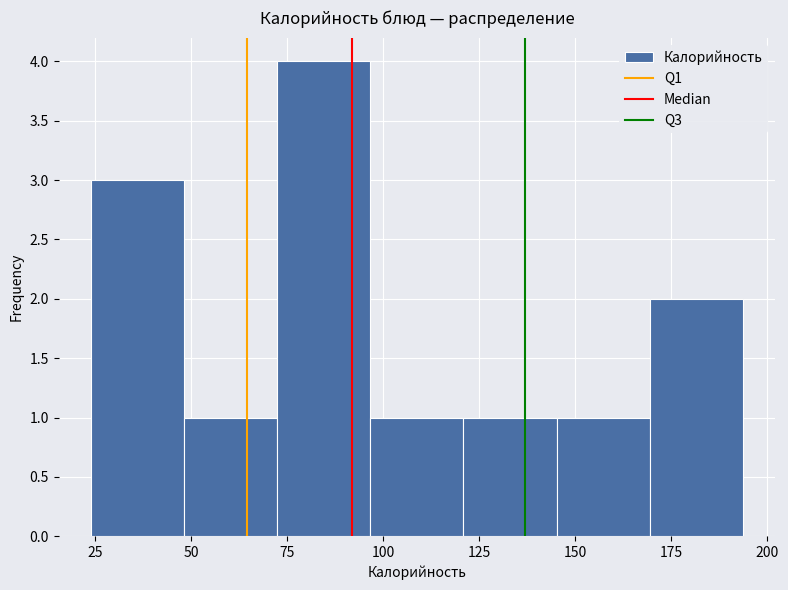

Which range on the x-axis has the tallest bar?

70 to 95